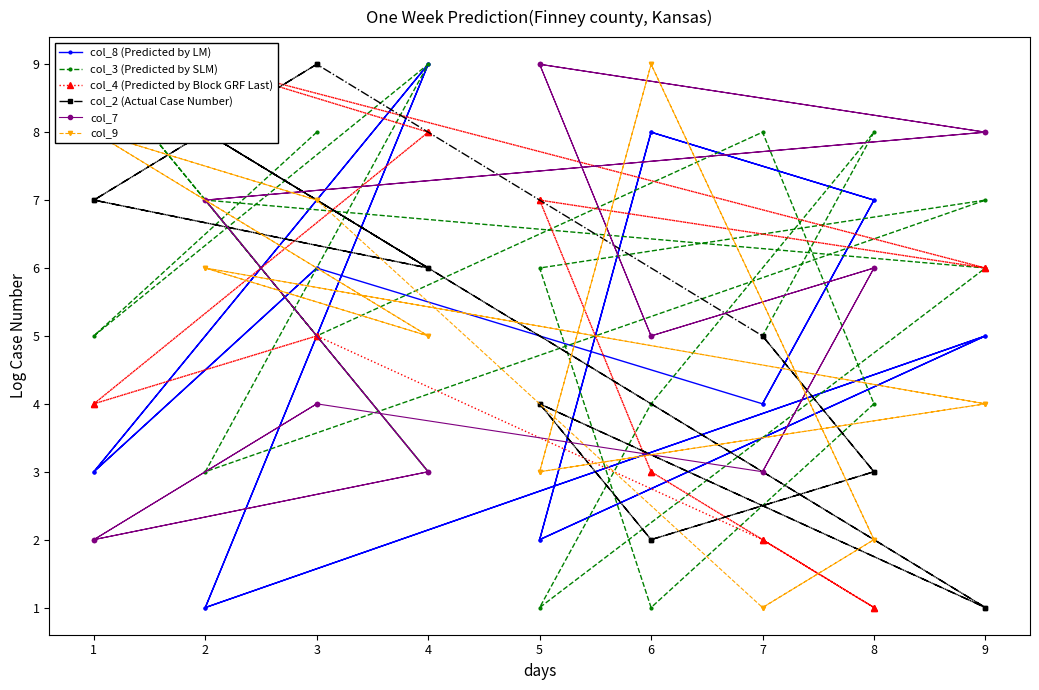

True or false: col_3 (Predicted by SLM) and col_8 (Predicted by LM) cross at least once.

True